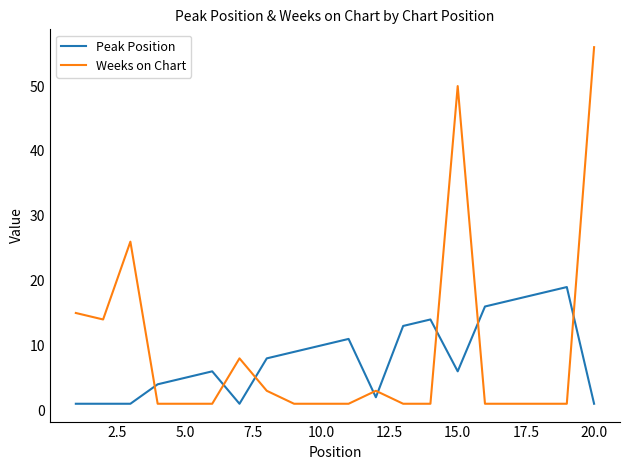

How many series are shown in this chart?

2